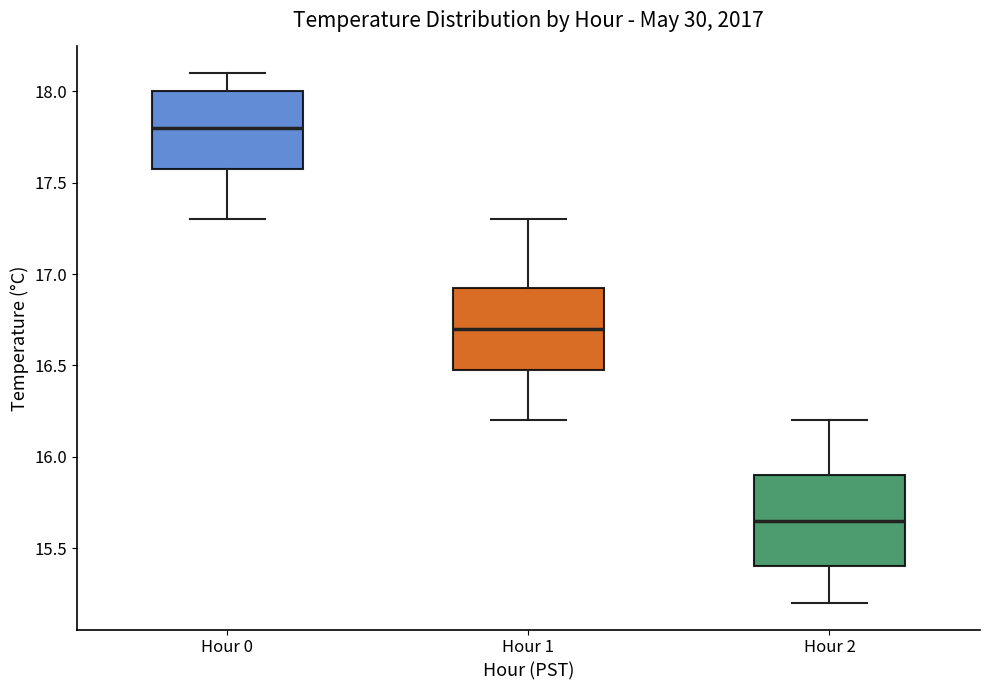

Which box's median line is the highest?

Hour 0